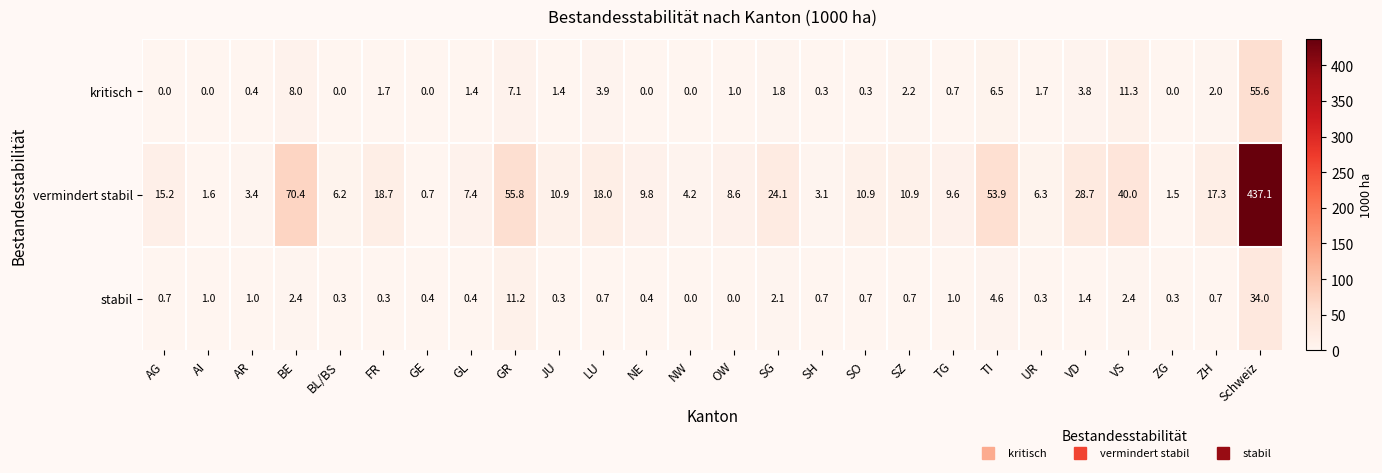

Which category has the lowest value in the vermindert stabil series?

GE